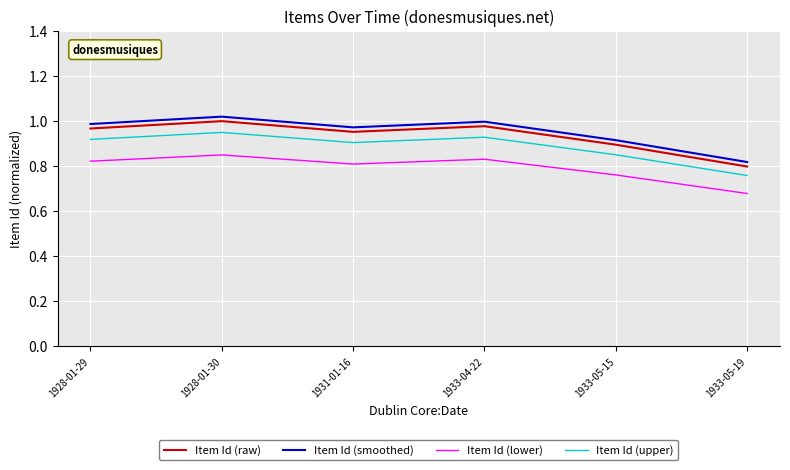

Which category has the lowest value in the Item Id (smoothed) series?

1933-05-19